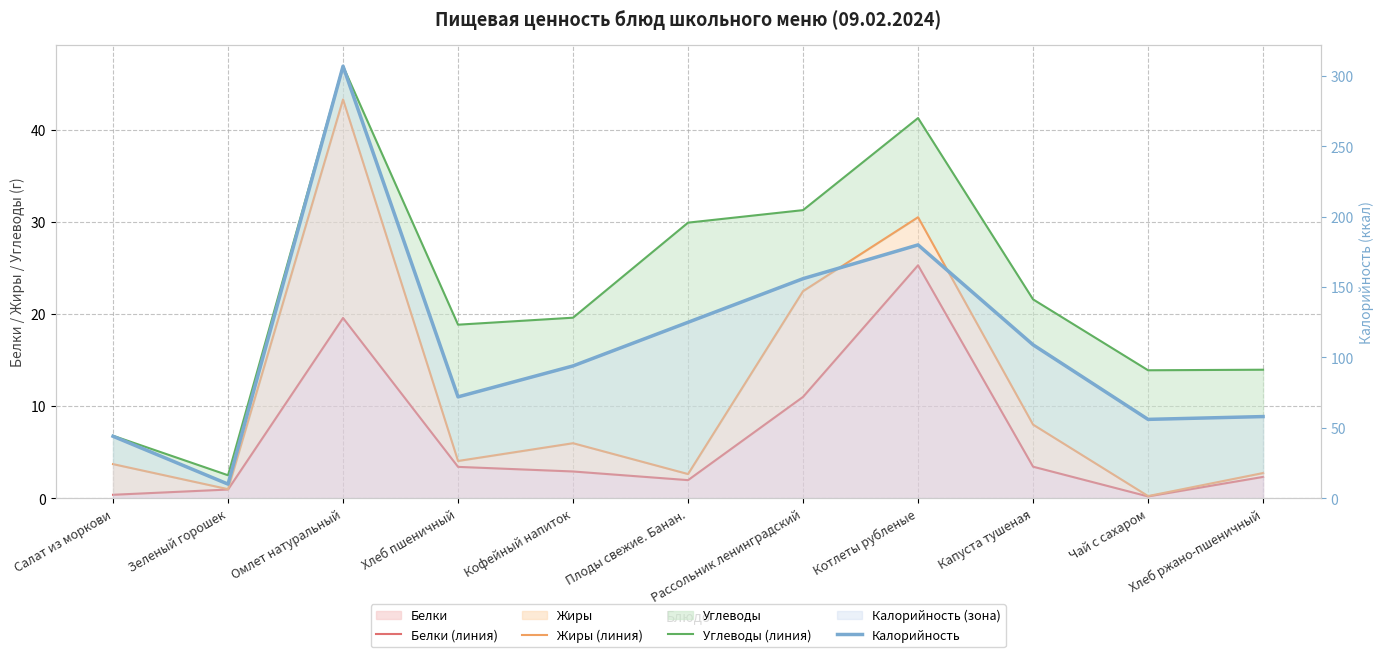

What is the spread (max minus min) of values at Зеленый горошек?

9.1